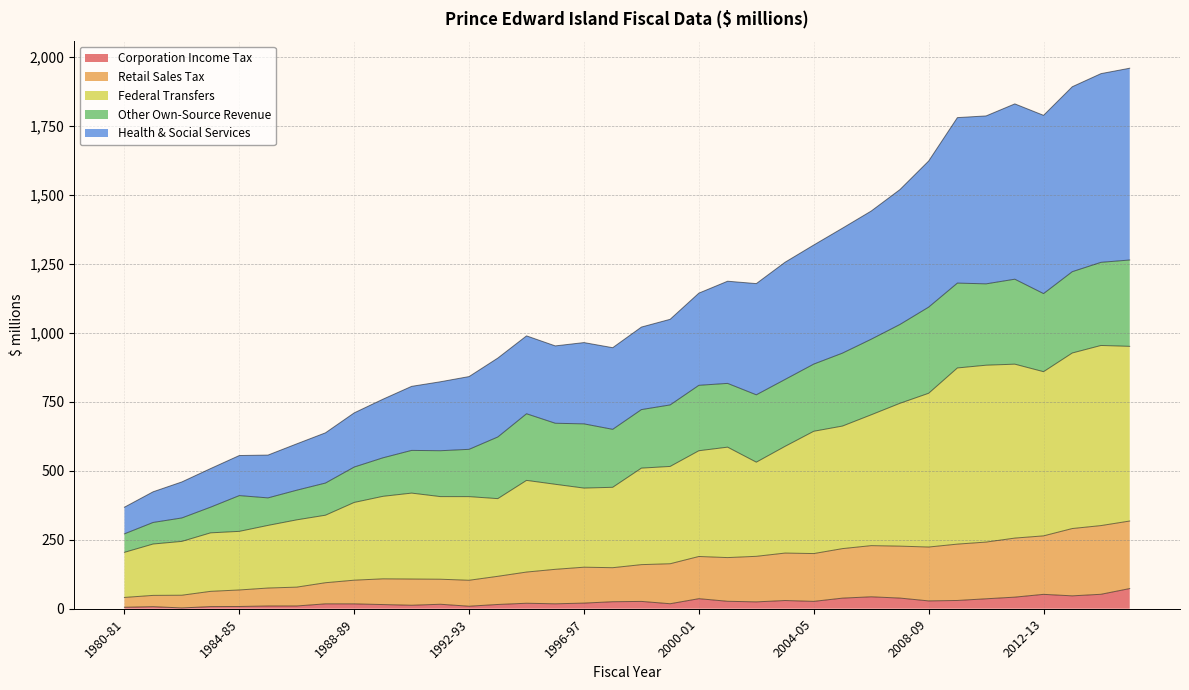

What value does the Corporation Income Tax series have at 2003-04?

29.8